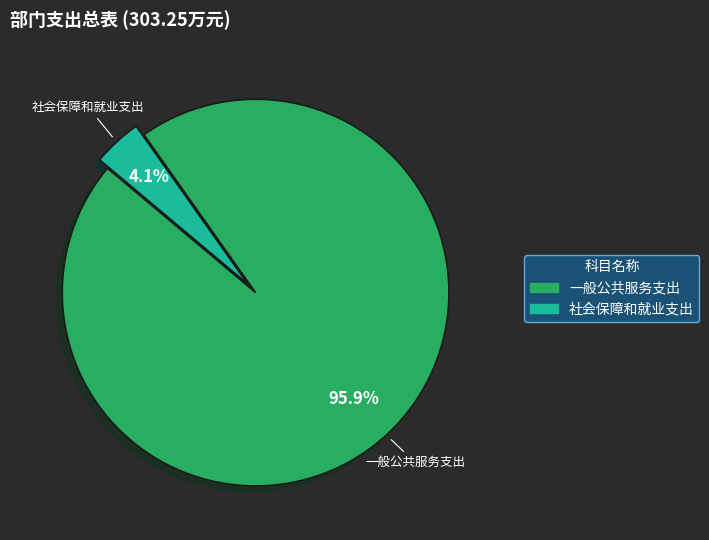

What percentage is the 社会保障和就业支出 slice, to the nearest percent?

4%